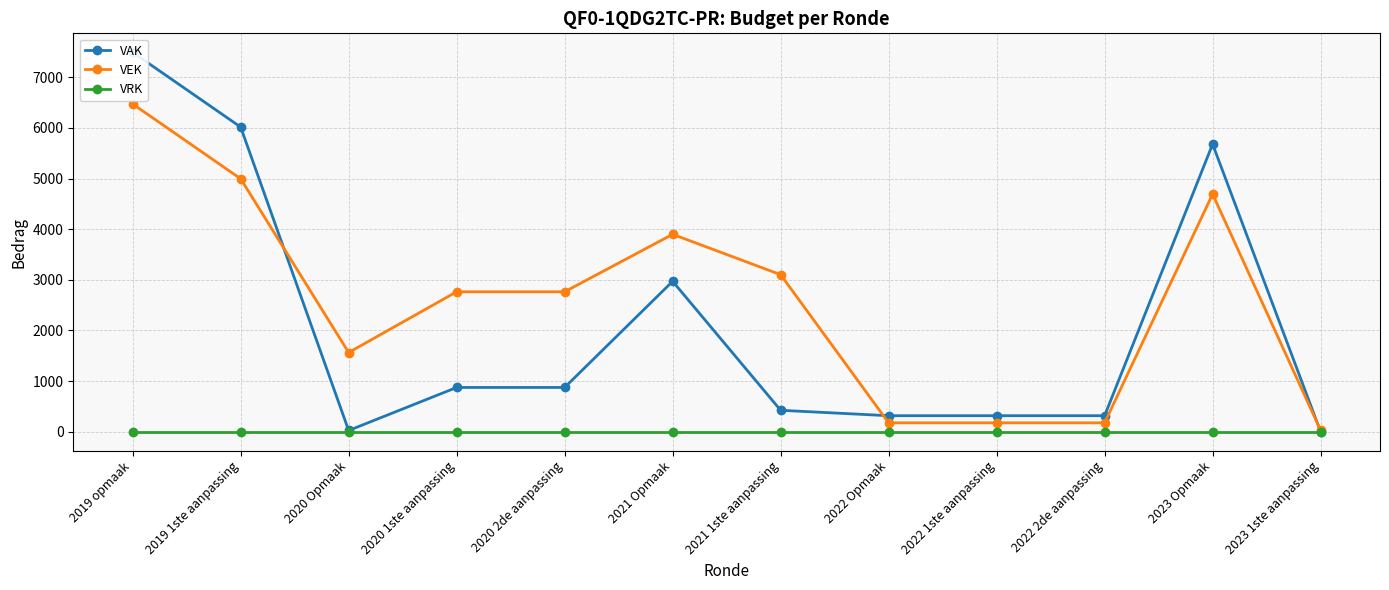

At how many categories does at least one series exceed 498?

8